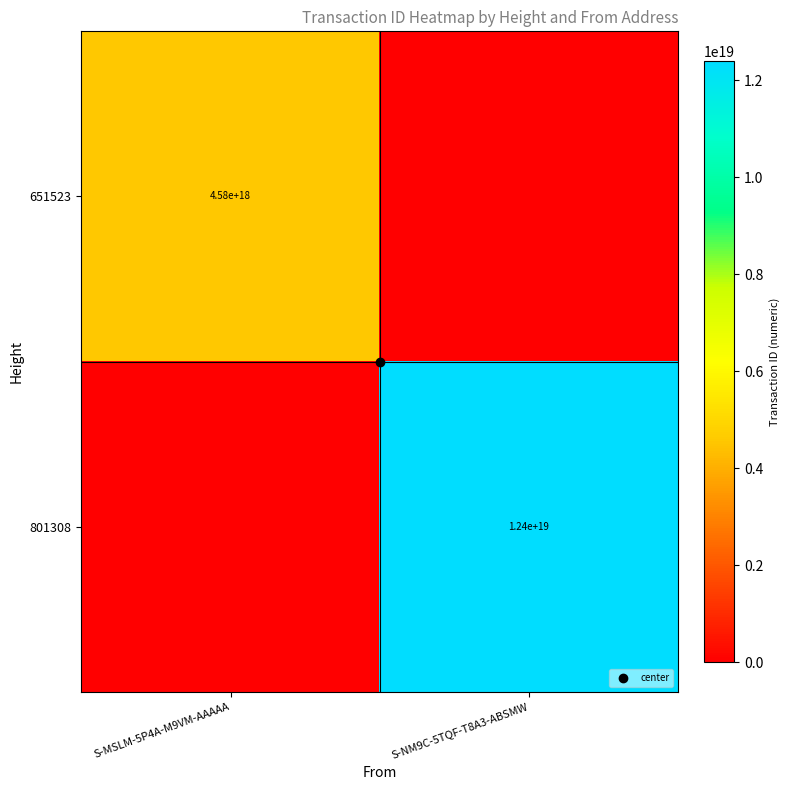

How many 801308 values are between 0 and 12392464049509502976?

2